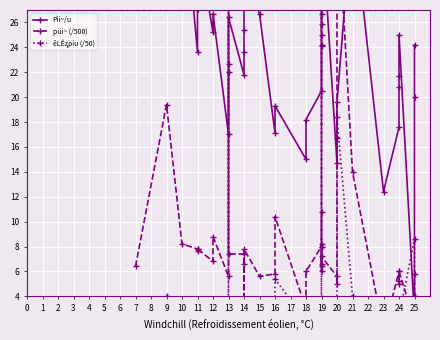

Between which two adjacent categories do Pìi~/u and püi~ (/500) first intersect?

13 and 13